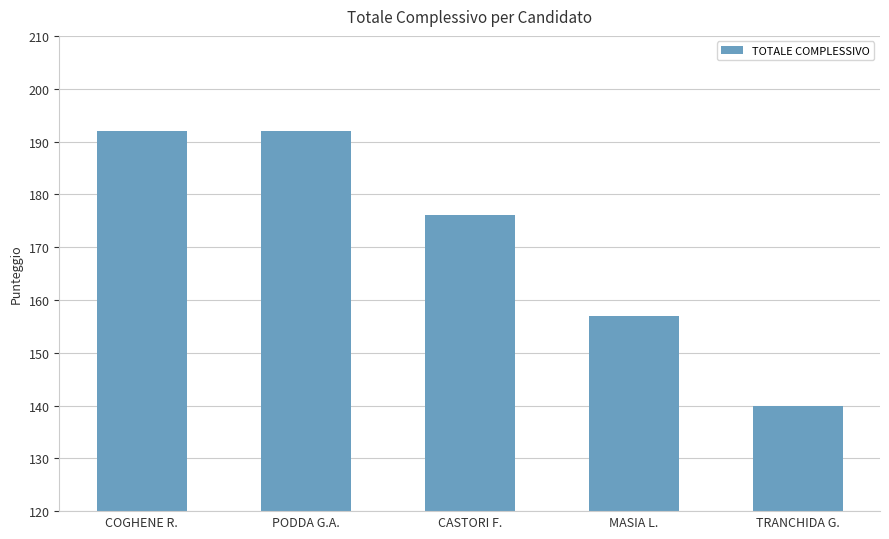

What is the label of the 2nd bar from the right?

MASIA L.